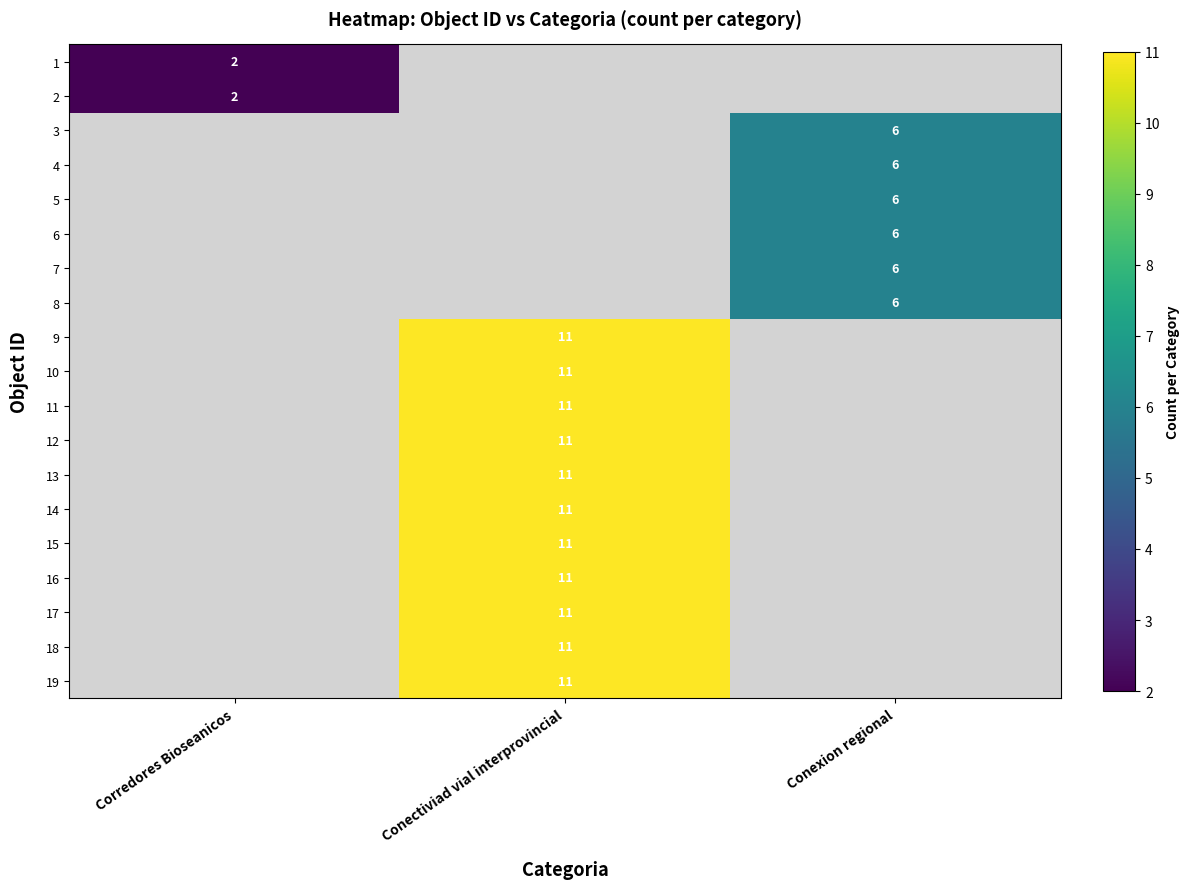

True or false: 1 has a value of 1 at Corredores Bioseanicos.

False